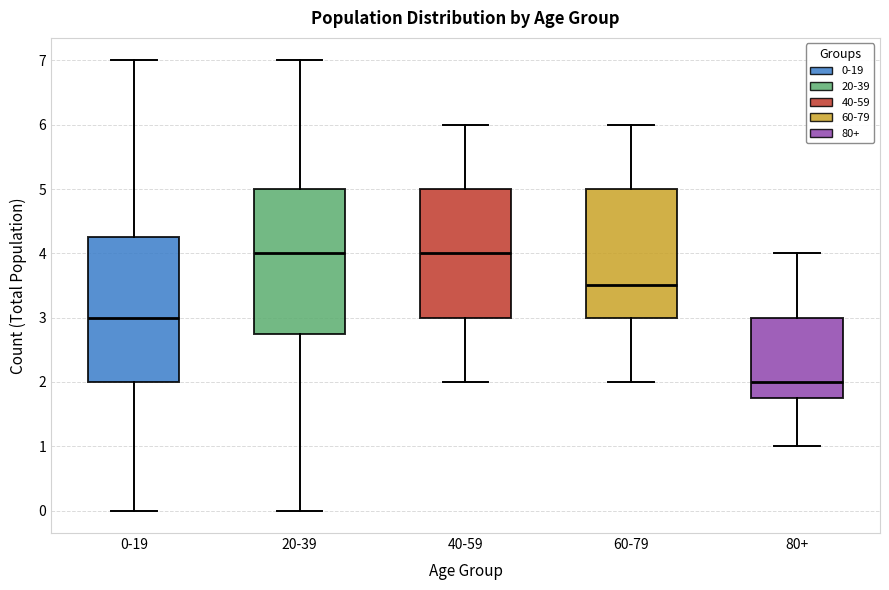

Reading left to right, read every box against the y-axis: the position of its median line, the range the box covers, and the ends of its whiskers. The values are not printed on the chart, so give them approximately, as read against the axis.

0-19: median 3.0, box 2.0 to 4.3, whiskers 0.0 to 7.0
20-39: median 4.0, box 2.8 to 5.0, whiskers 0.0 to 7.0
40-59: median 4.0, box 3.0 to 5.0, whiskers 2.0 to 6.0
60-79: median 3.5, box 3.0 to 5.0, whiskers 2.0 to 6.0
80+: median 2.0, box 1.8 to 3.0, whiskers 1.0 to 4.0